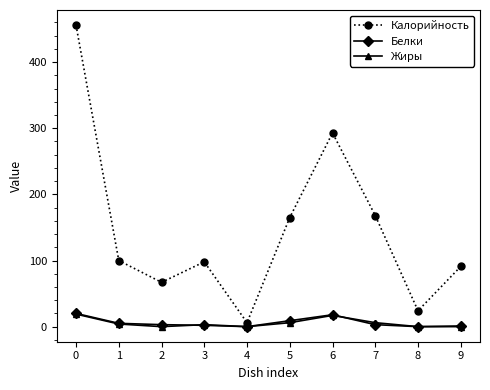

What is the spread (max minus min) of values at 7?

165